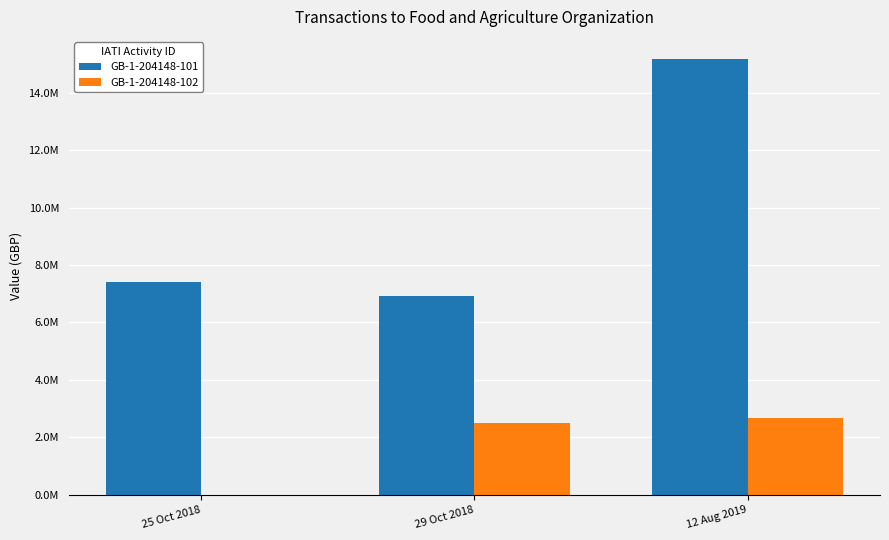

What are all the series names shown in the legend?

GB-1-204148-101, GB-1-204148-102